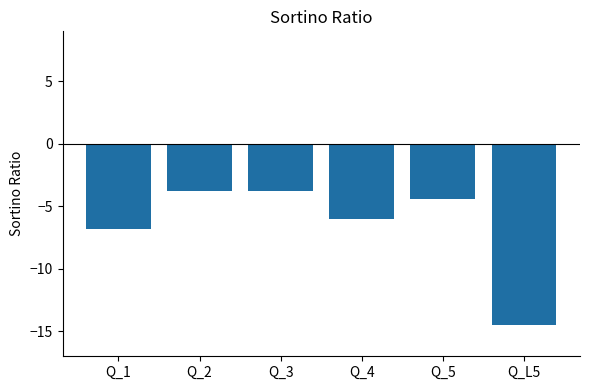

The chart shows a value of -3.8 at Q_3. True or false?

True